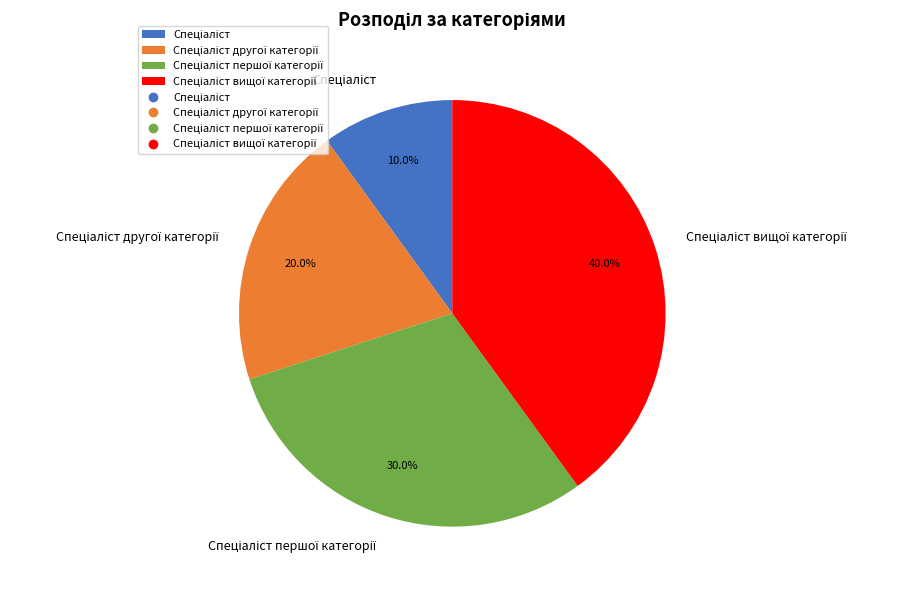

Does any single category account for the majority?

No